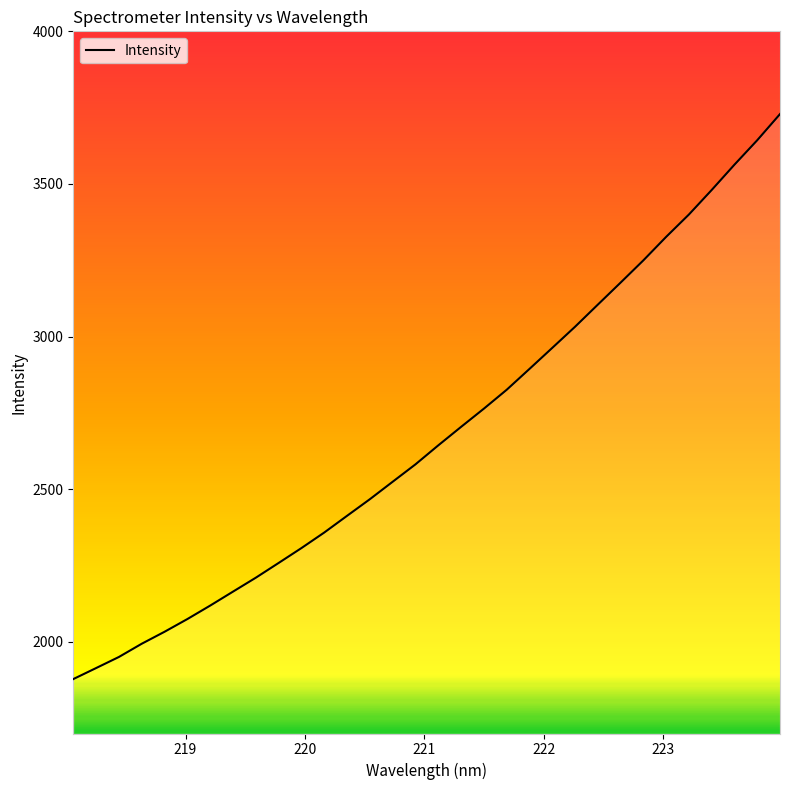

What is the greatest value displayed?

3729.0